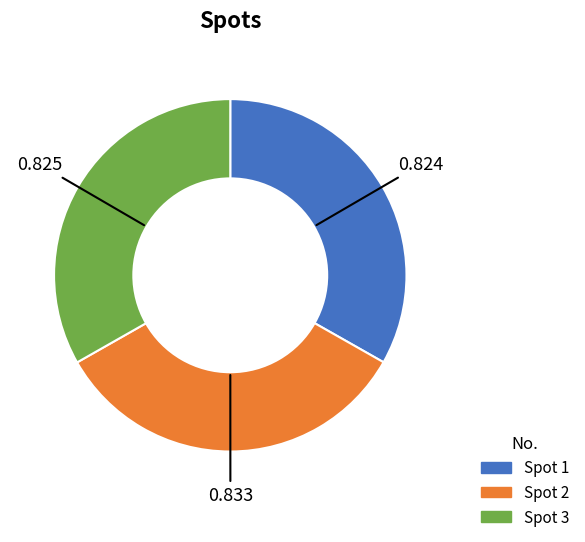

Is there any slice that represents more than half of the pie?

No